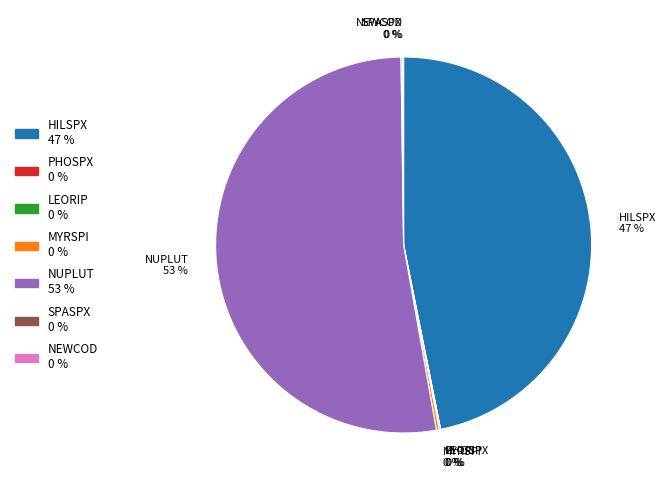

Is it true that HILSPX is 47% of the pie?

True